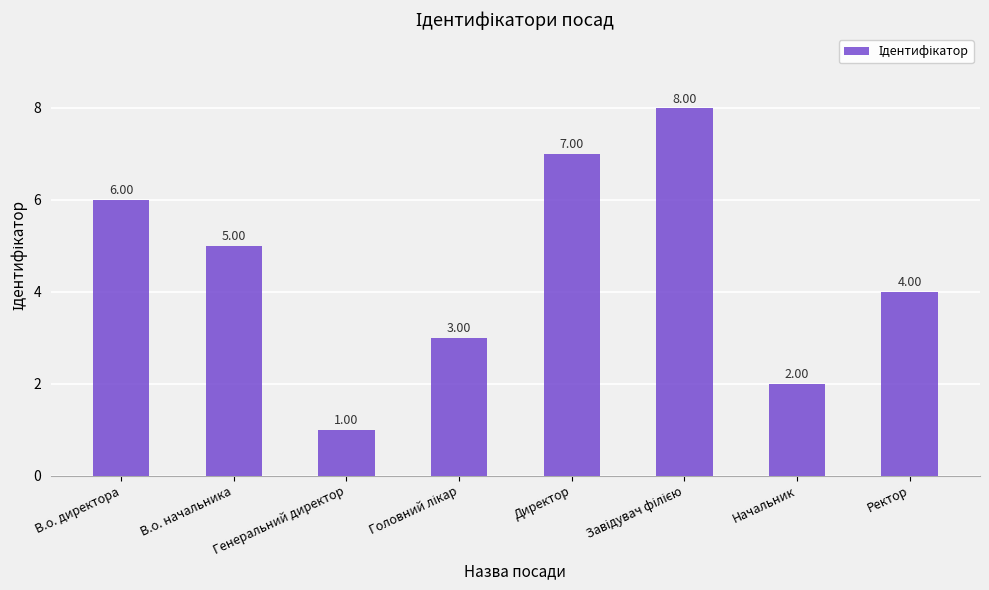

What is the difference between the second highest and second lowest values?

5